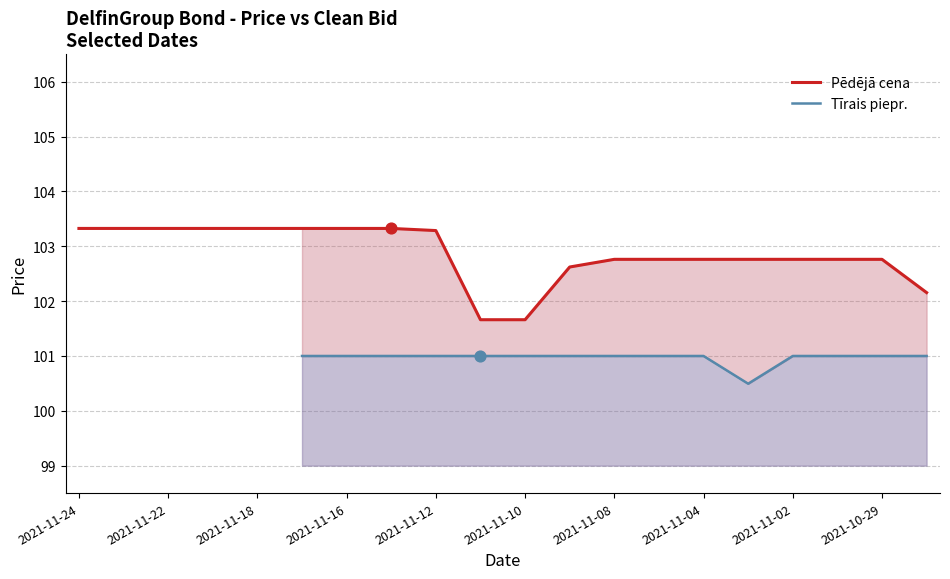

What are all the series names shown in the legend?

Pēdējā cena, Tīrais piepr.